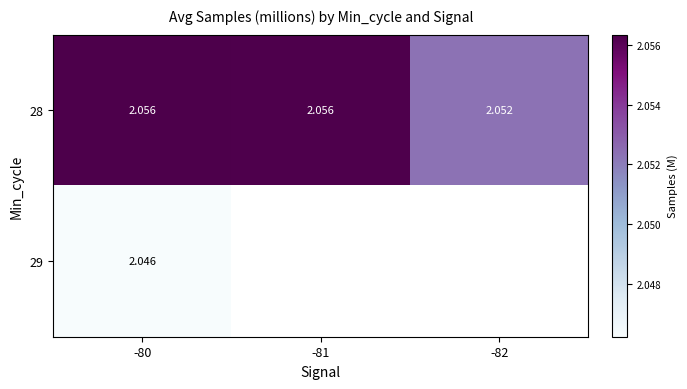

What is the minimum value shown in the chart?

2.0